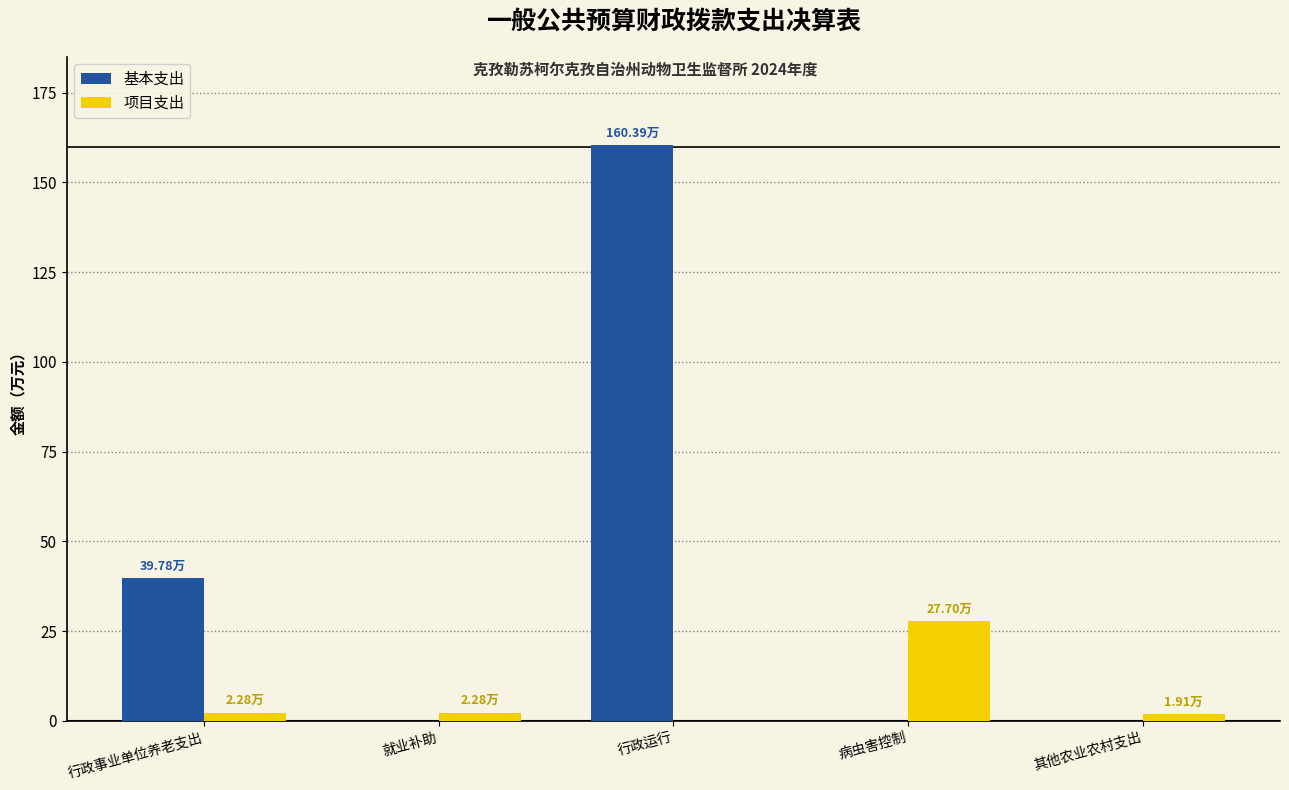

Which series has the largest total across all categories?

基本支出